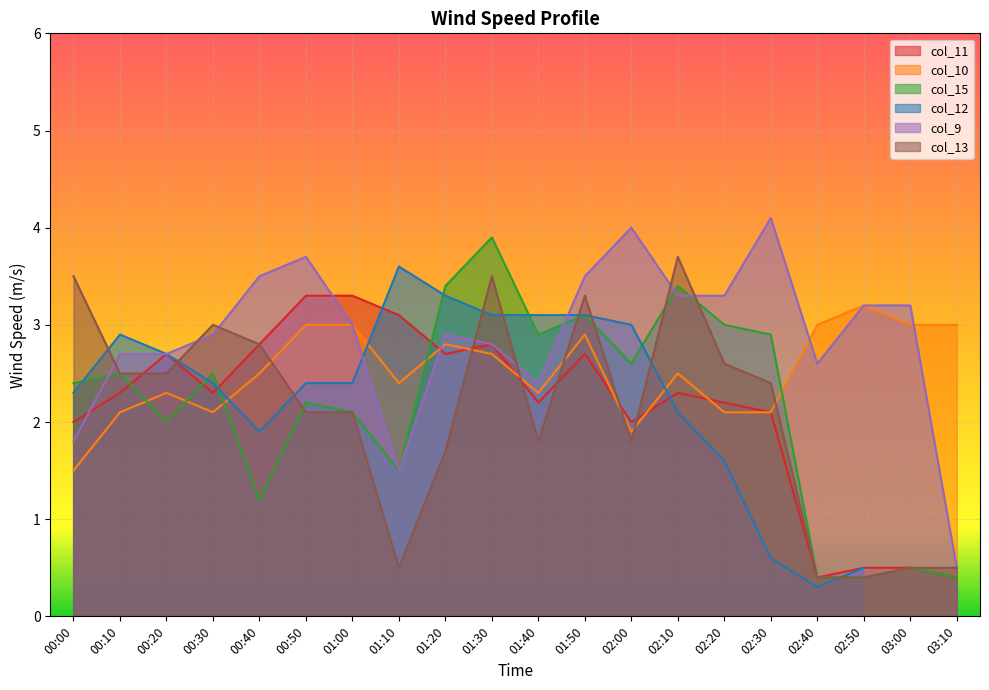

What is the value of the col_10 point at the 19th from the left?

3.0